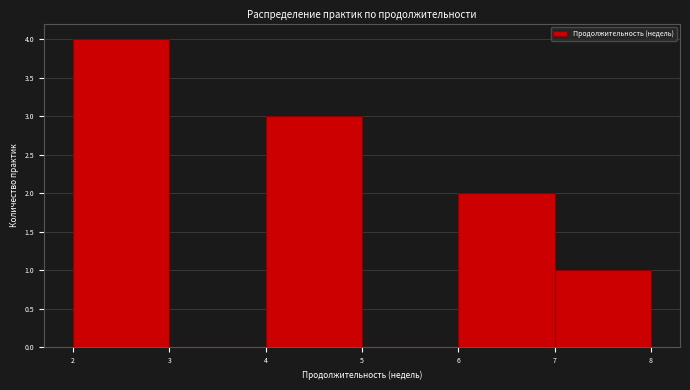

Reading left to right, transcribe this chart: for each bar, give the range it covers on the x-axis and its height. The values are not printed on the chart, so give them approximately, as read against the axis.

2 to 3: 4
3 to 4: 0
4 to 5: 3
5 to 6: 0
6 to 7: 2
7 to 8: 1